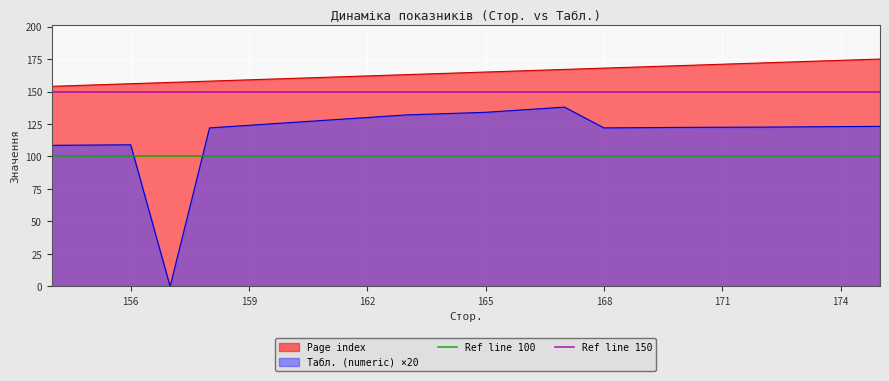

What is the value of the Ref line 100 point at the 2nd from the left?

100